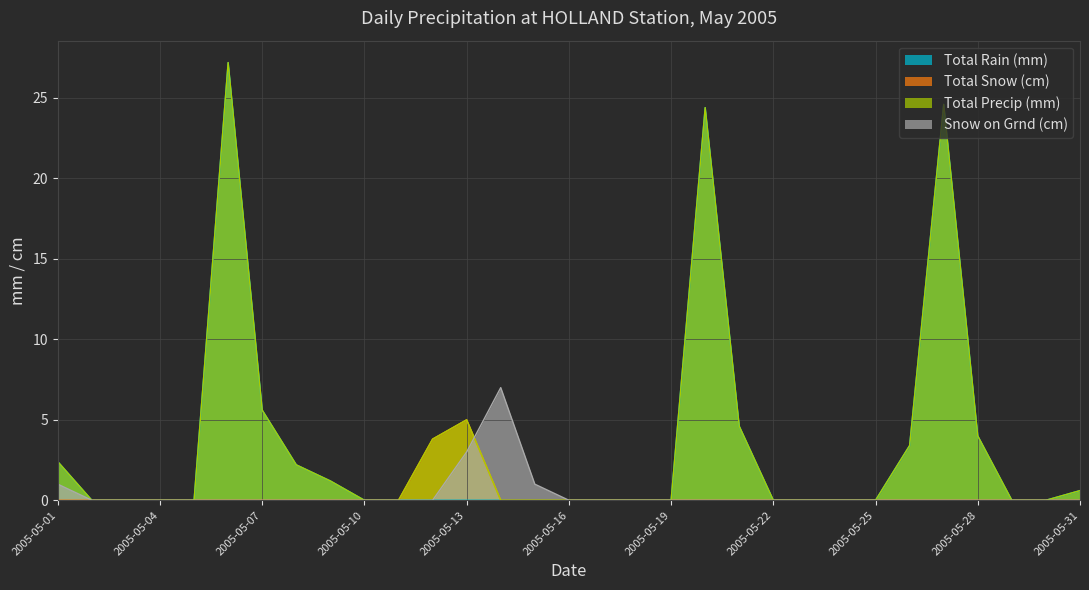

Which series has the widest spread of values?

Total Rain (mm)